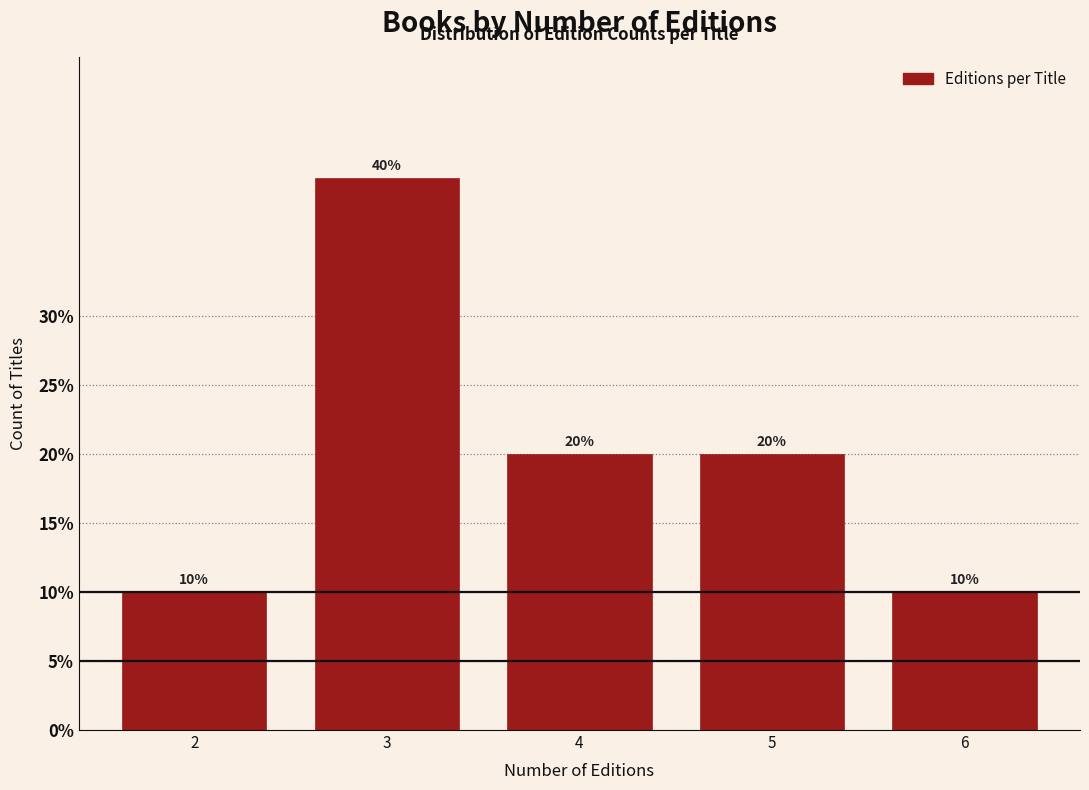

Reading right to left, extract all data points from this chart.

6=10	5=20	4=20	3=40	2=10